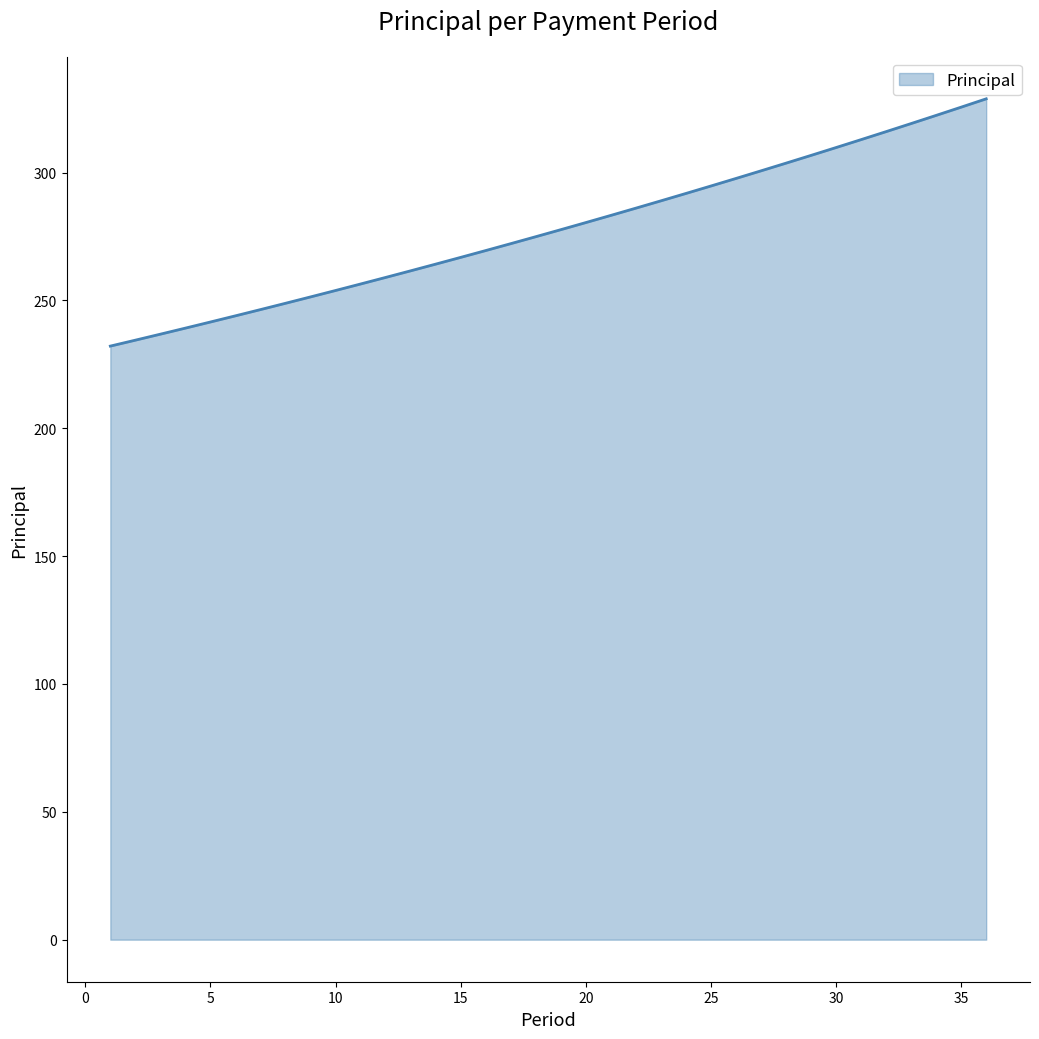

What is the maximum value shown in the chart?

328.9